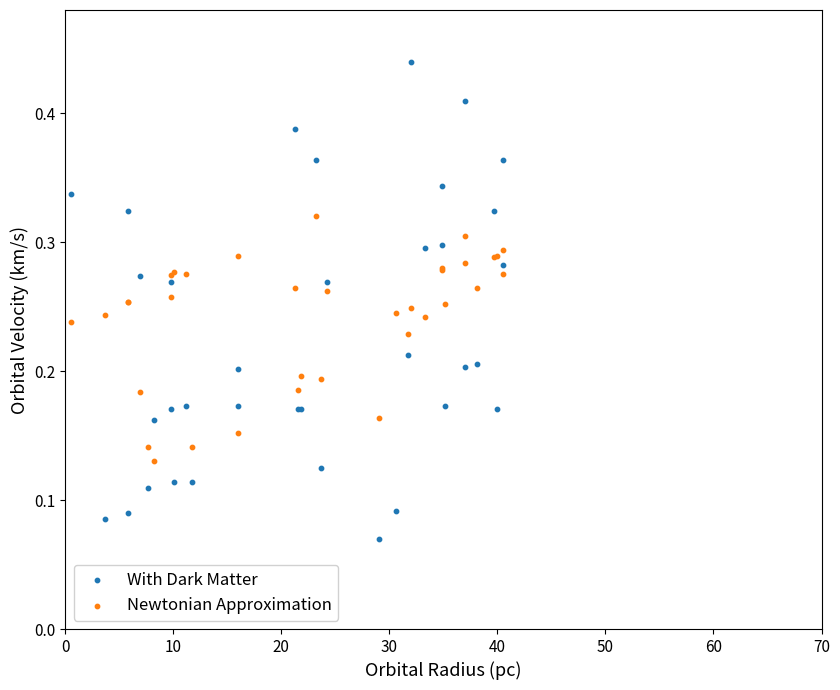

What are all the series names shown in the legend?

With Dark Matter, Newtonian Approximation